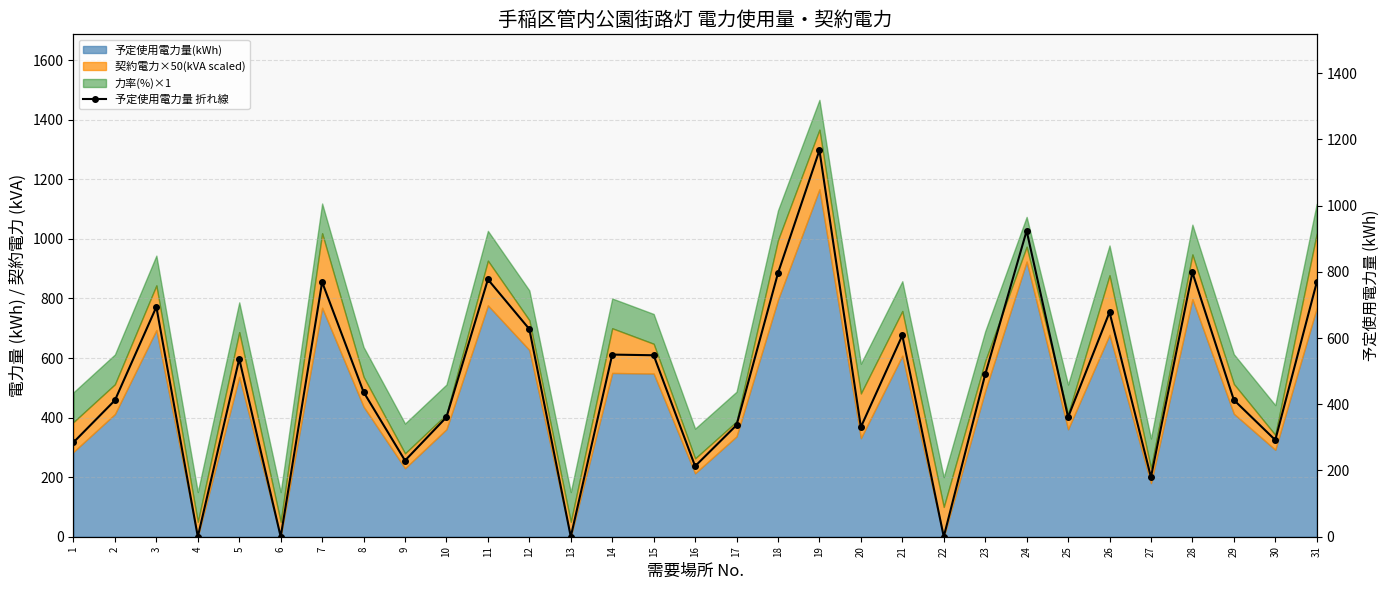

Does the chart have visible grid lines?

Yes